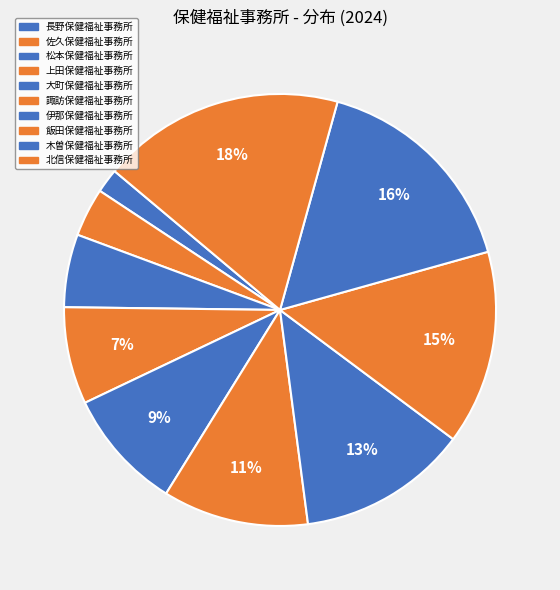

How many segments does this pie chart have?

10